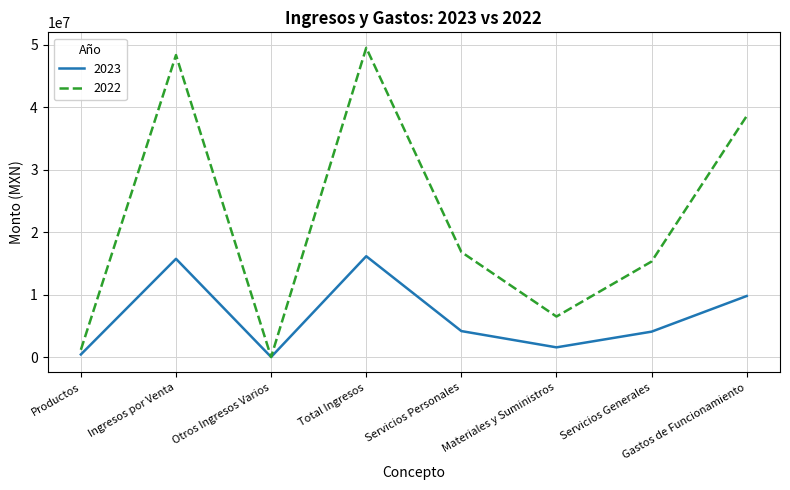

List the series in order of their peak value, lowest first.

2023, 2022